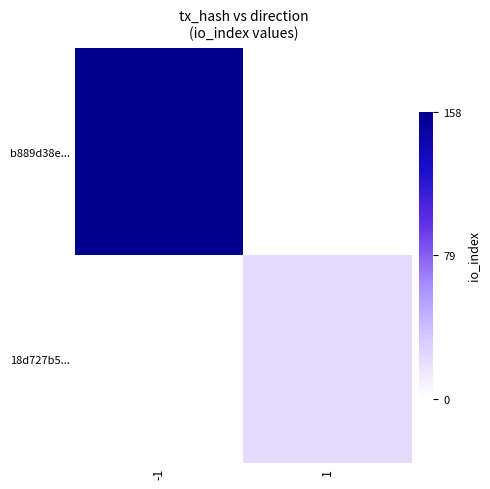

What is the maximum value shown in the chart?

158